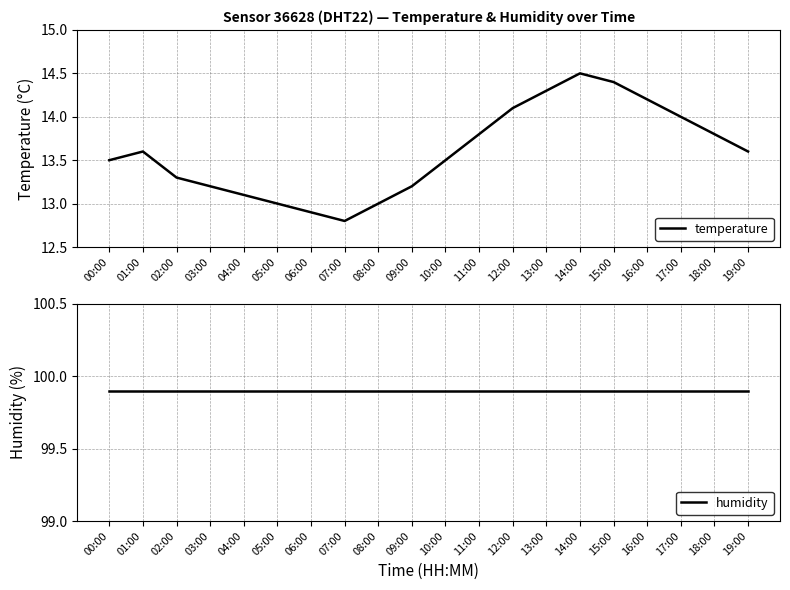

What are all the series names shown in the legend?

temperature, humidity